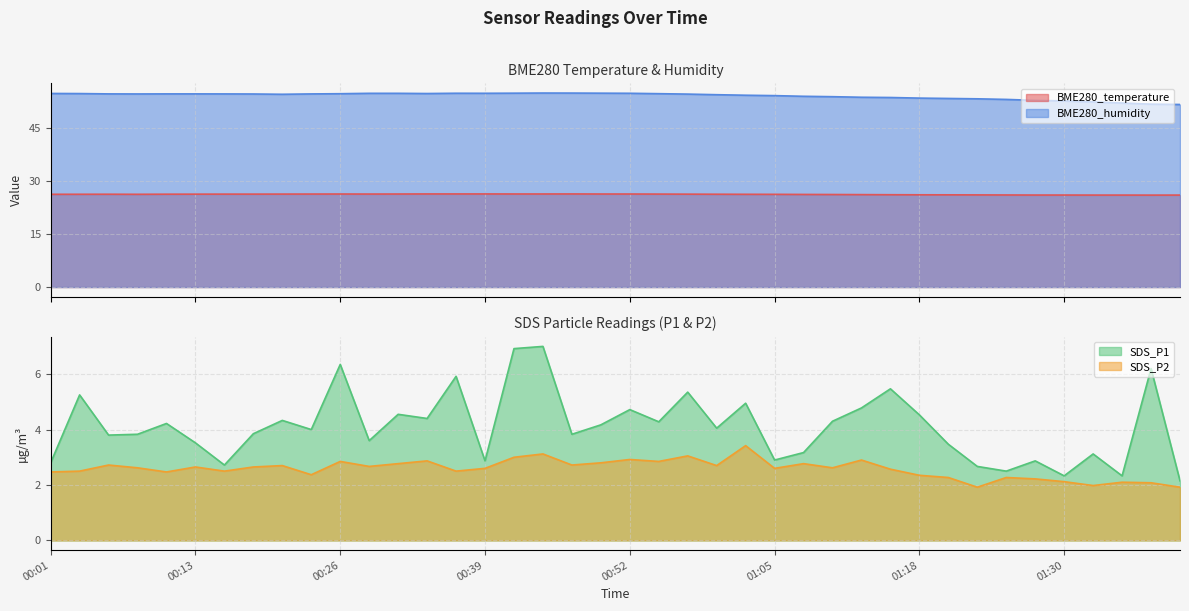

What is the difference between the maximum and minimum values in the SDS_P1 series?

4.8